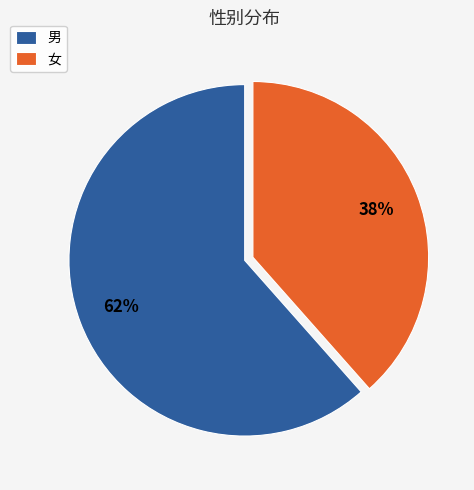

What is the largest slice in the pie chart?

男